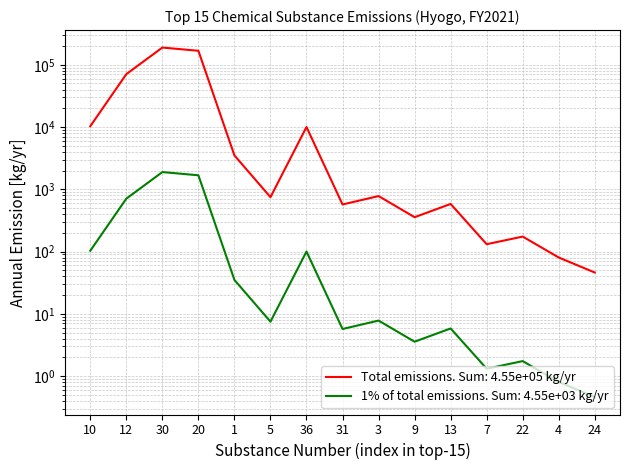

At which category does the chart reach its peak across all series?

30